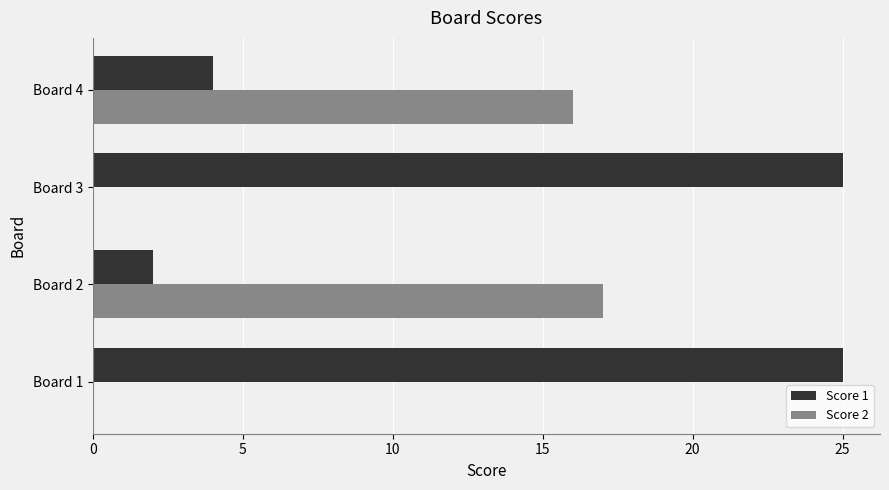

What are all the series names shown in the legend?

Score 1, Score 2